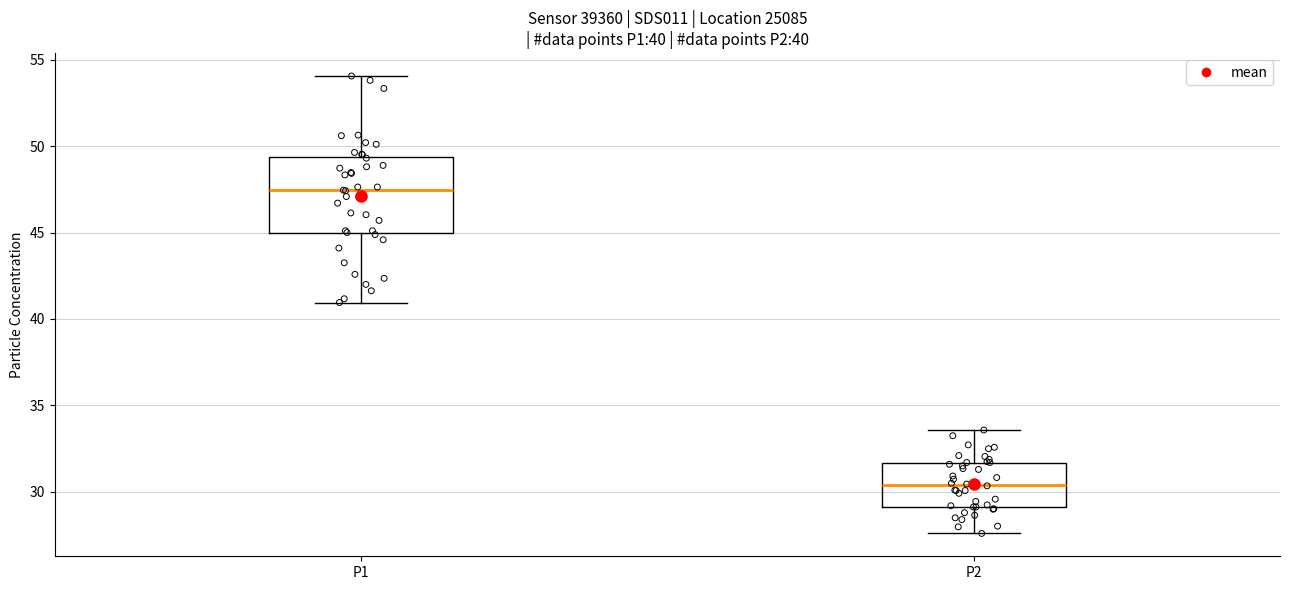

Which box has the lowest median line?

P2